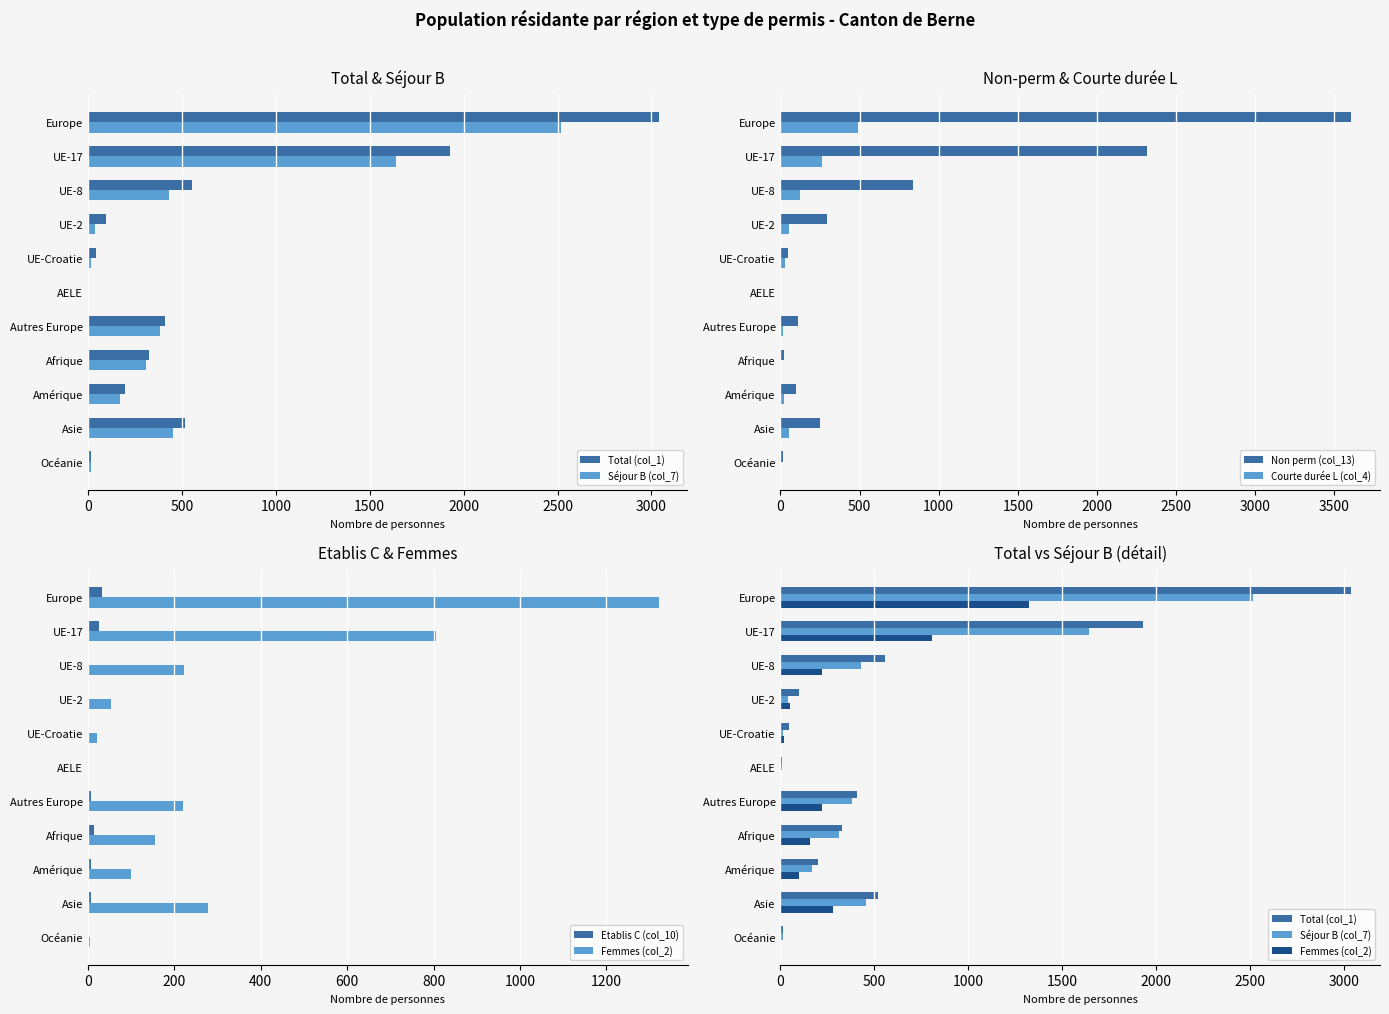

At which label does Non perm (col_13) reach its peak?

Europe